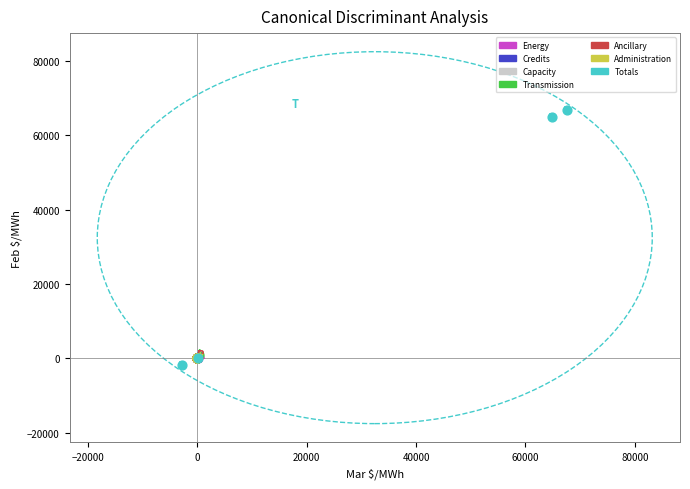

Which series has the largest Y range (max minus min)?

Totals